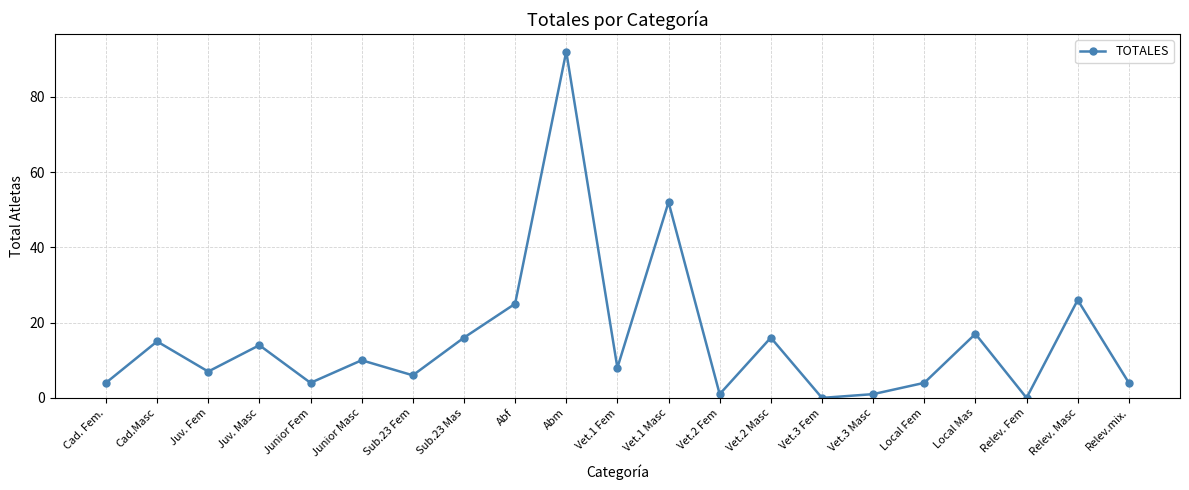

Where is the data nearest to the value 46?

Vet.1 Masc